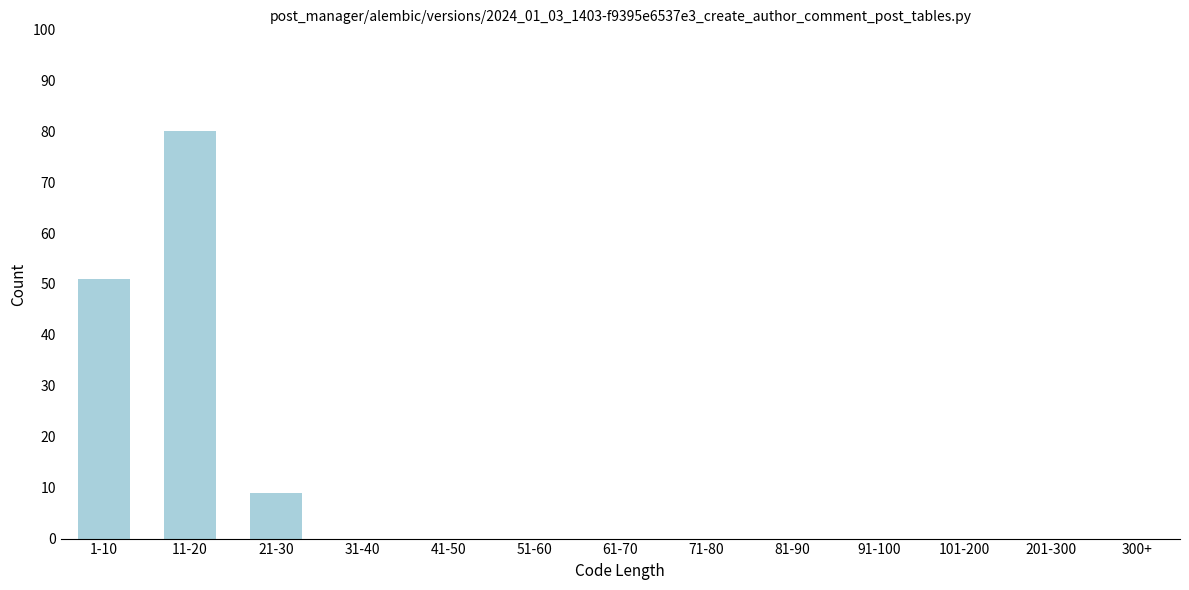

Reading left to right, extract all data points from this chart.

1-10=51	11-20=80	21-30=9	31-40=0	41-50=0	51-60=0	61-70=0	71-80=0	81-90=0	91-100=0	101-200=0	201-300=0	300+=0